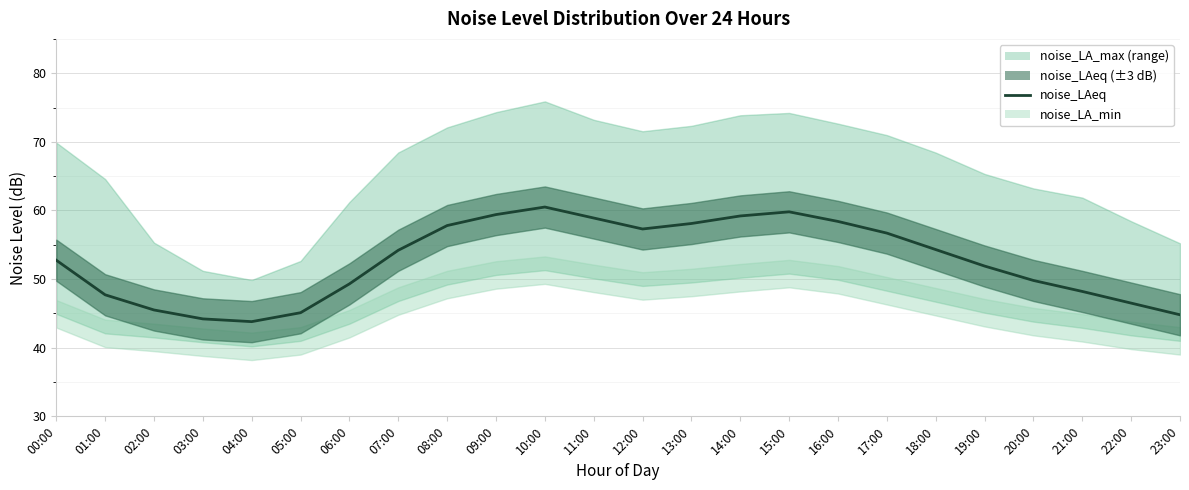

Is it true that the value at 22:00 is 46.5?

True